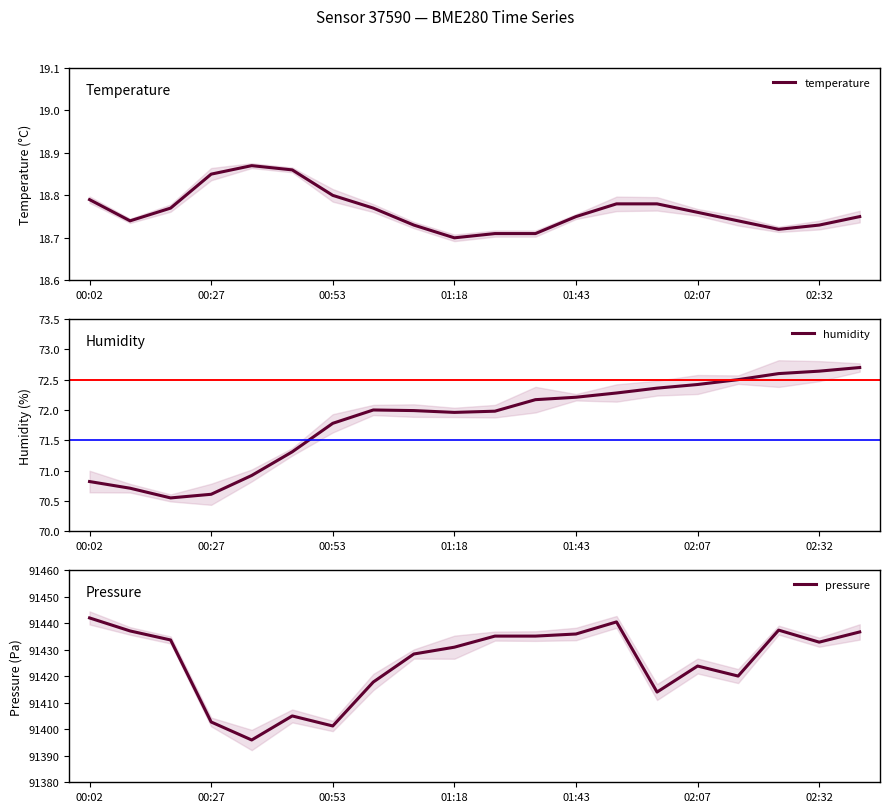

Reading left to right, what are all the values shown in this chart?

temperature: 18.8	18.7	18.8	18.9	18.9	18.9	18.8	18.8	18.7	18.7	18.7	18.7	18.8	18.8	18.8	18.8	18.7	18.7	18.7	18.8
humidity: 70.8	70.7	70.5	70.6	70.9	71.3	71.8	72.0	72.0	72.0	72.0	72.2	72.2	72.3	72.4	72.4	72.5	72.6	72.6	72.7
pressure: 91441.9	91437.0	91433.6	91402.7	91395.9	91405.0	91401.2	91417.8	91428.3	91430.9	91435.1	91435.1	91435.9	91440.4	91414.0	91423.8	91420.0	91437.3	91432.8	91436.7